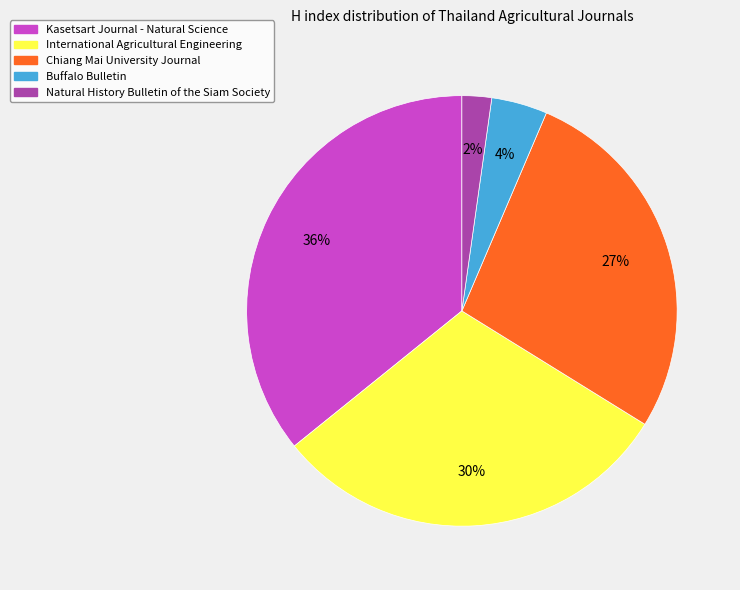

Do Natural History Bulletin of the Siam Society and Chiang Mai University Journal together represent more than half of the pie?

No